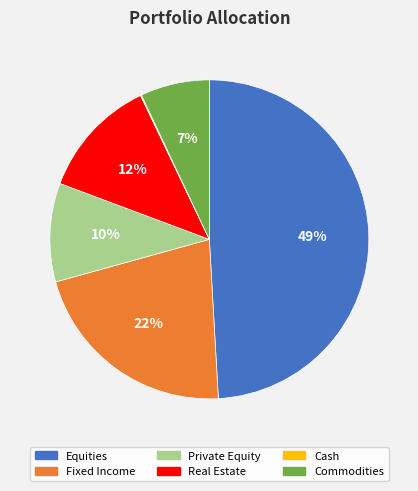

The Fixed Income slice represents 36% of the pie. True or false?

False